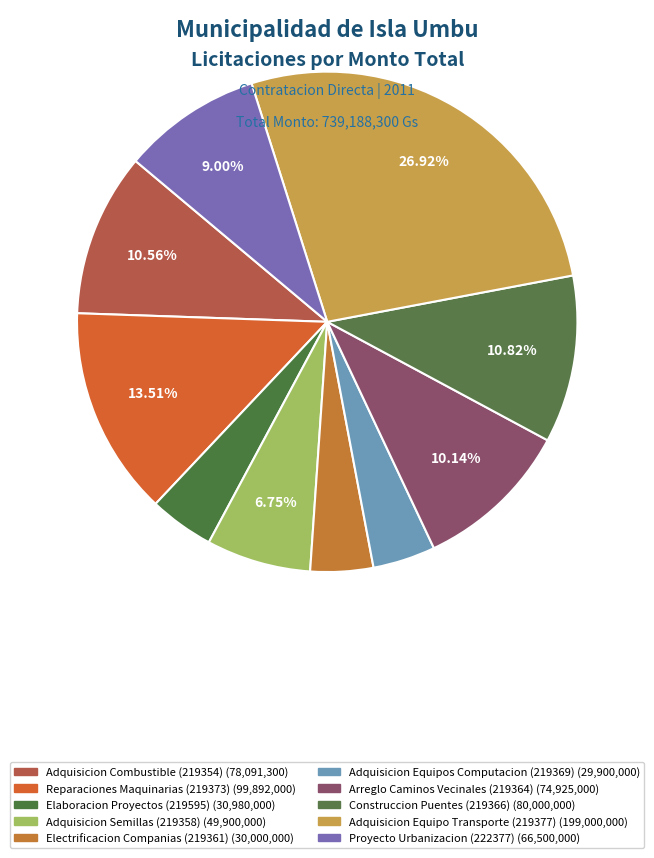

To the nearest percent, what is the difference between the Elaboracion Proyectos (219595) and Adquisicion Equipo Transporte (219377) slice percentages?

23%